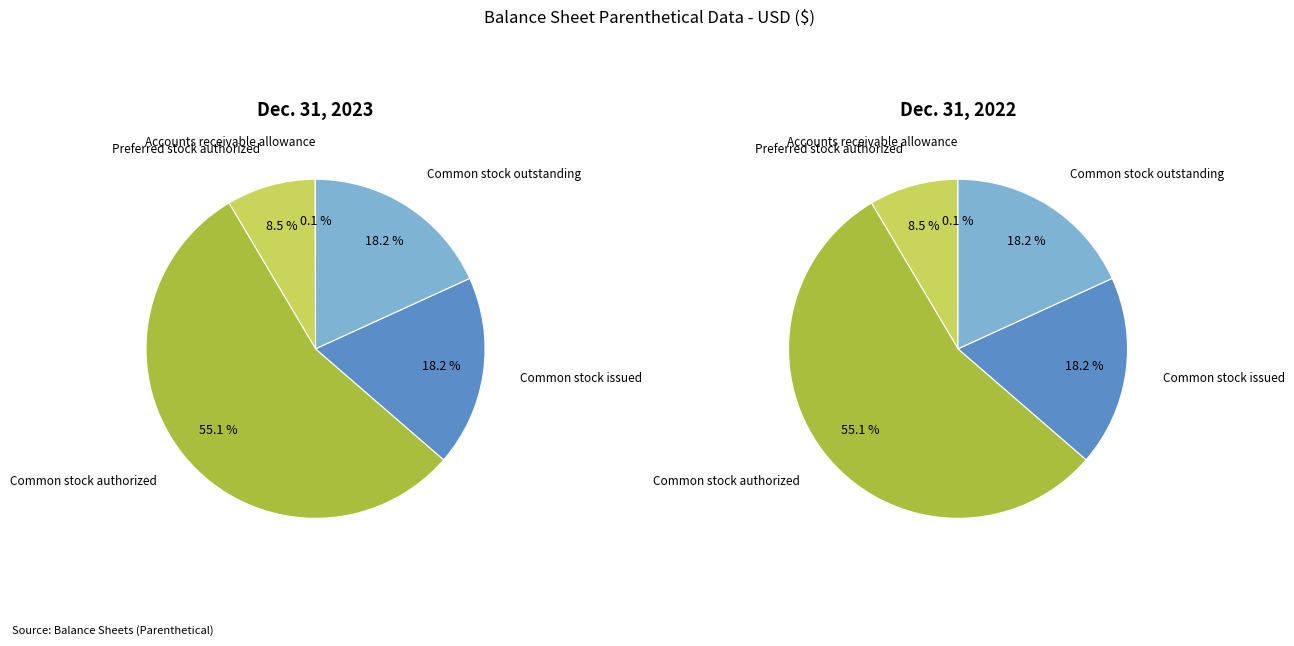

What is the largest slice in the pie chart?

Common stock authorized